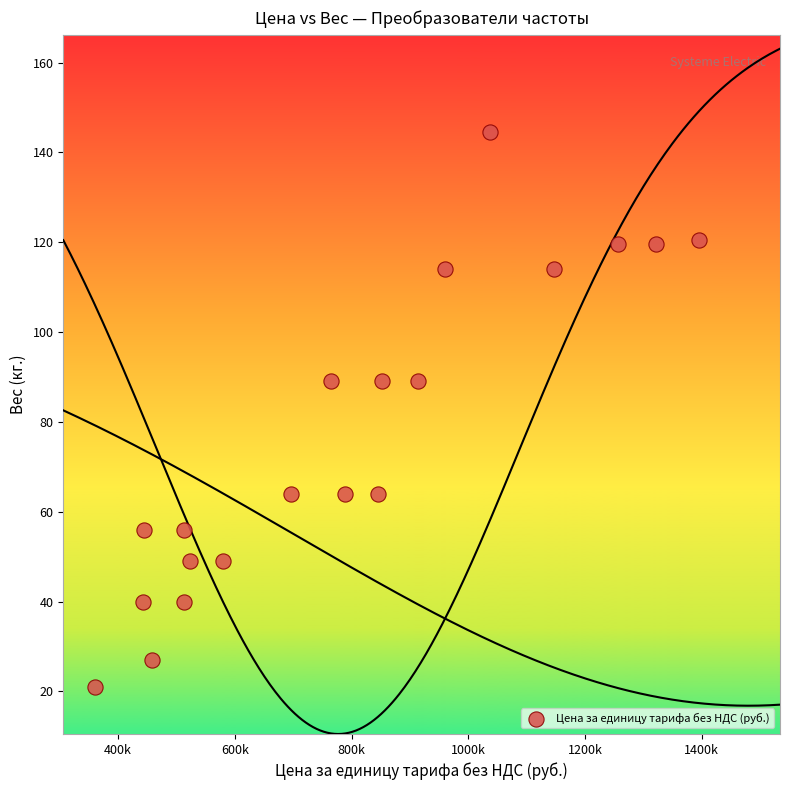

What is the range of Y values (max minus min)?

123.5